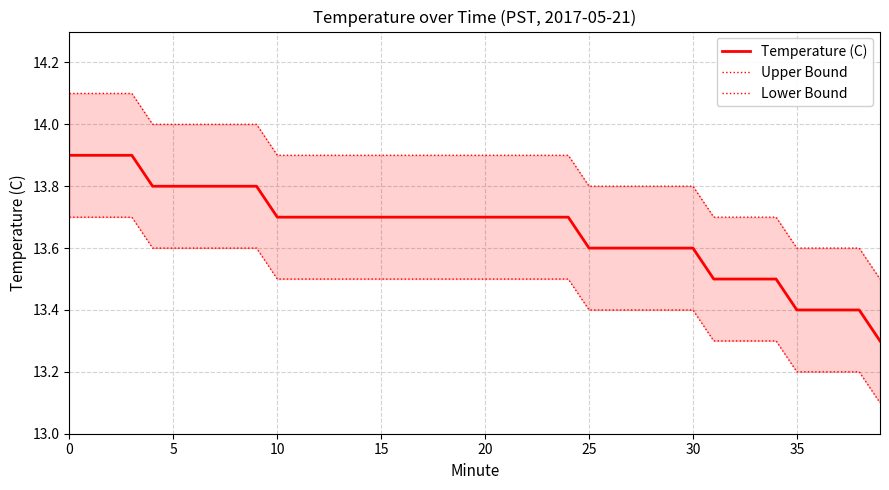

What is the value of the Lower Bound point at the 28th from the left?

13.4